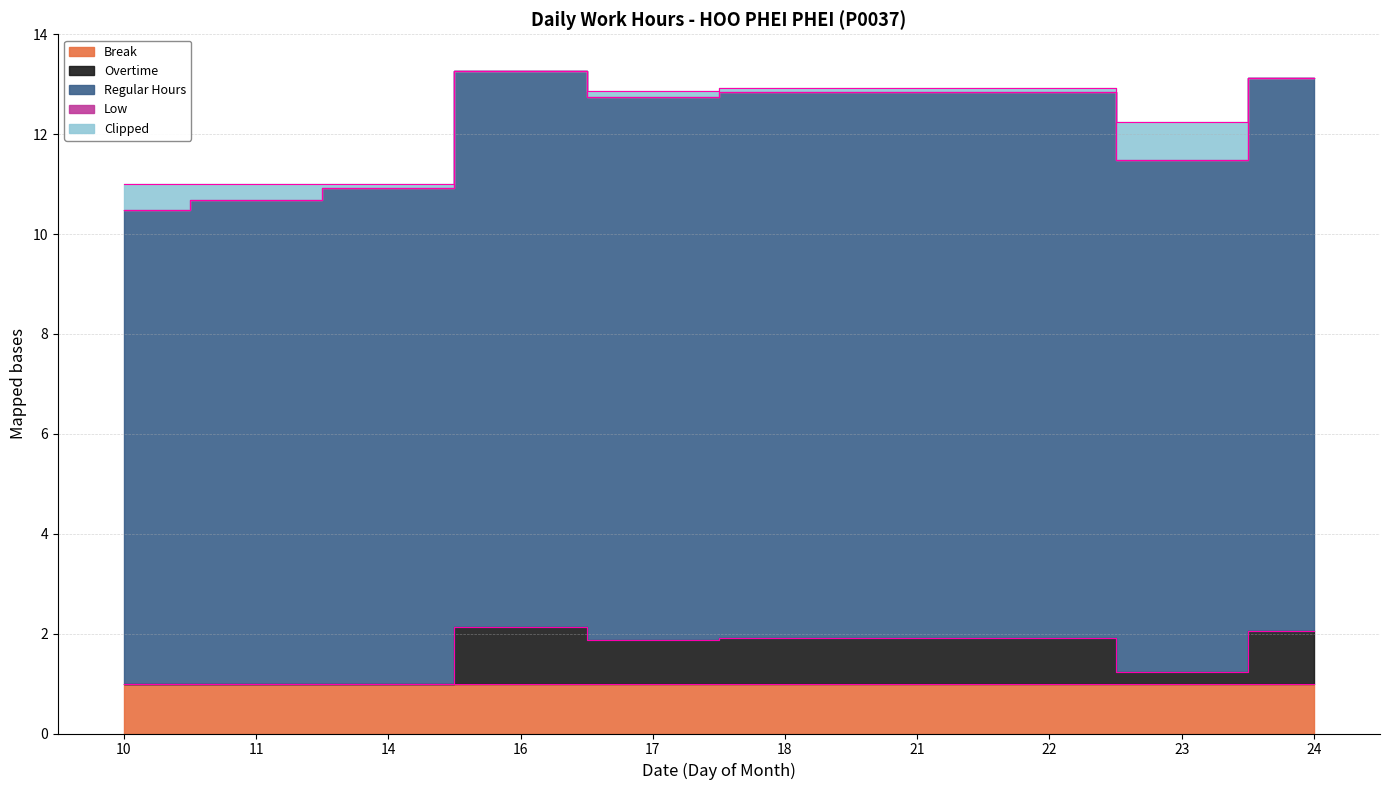

At which label is Low closest to 0?

10